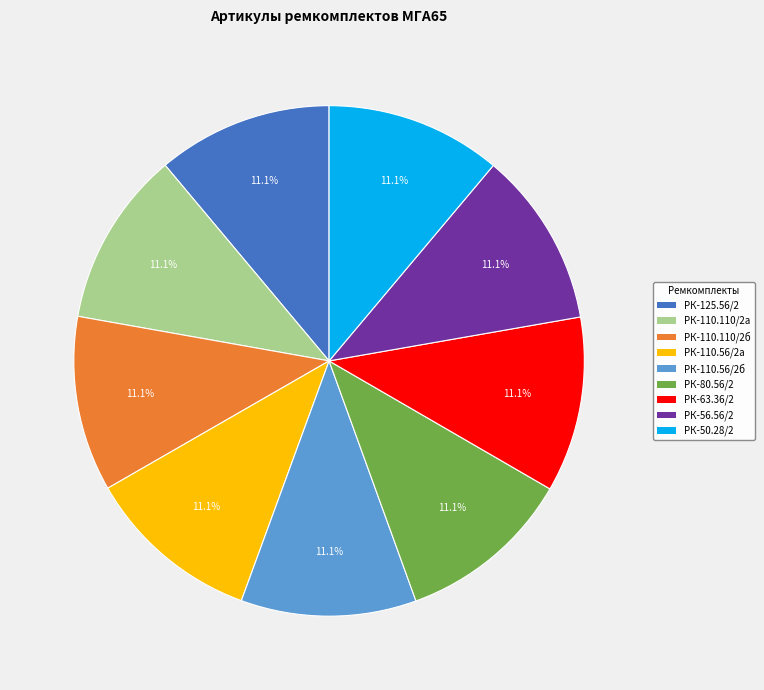

Does any single category account for the majority?

No